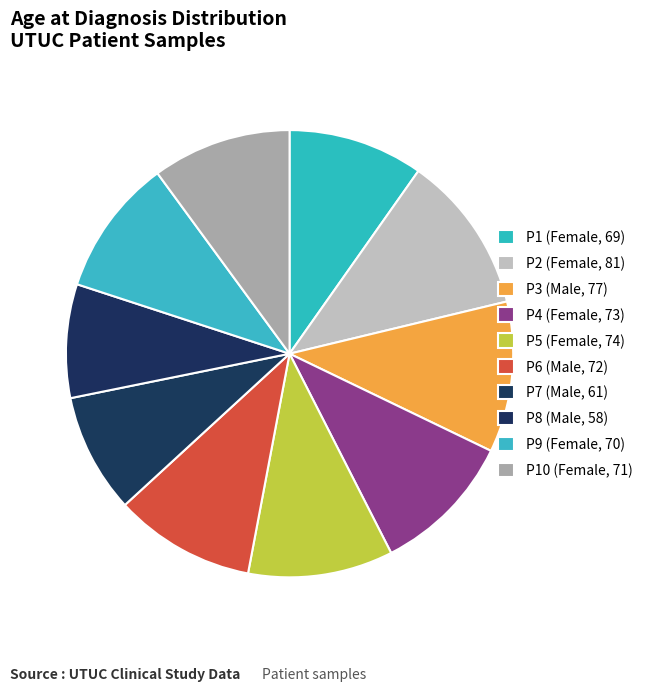

The P5 (Female, 74) slice represents 22% of the pie. True or false?

False